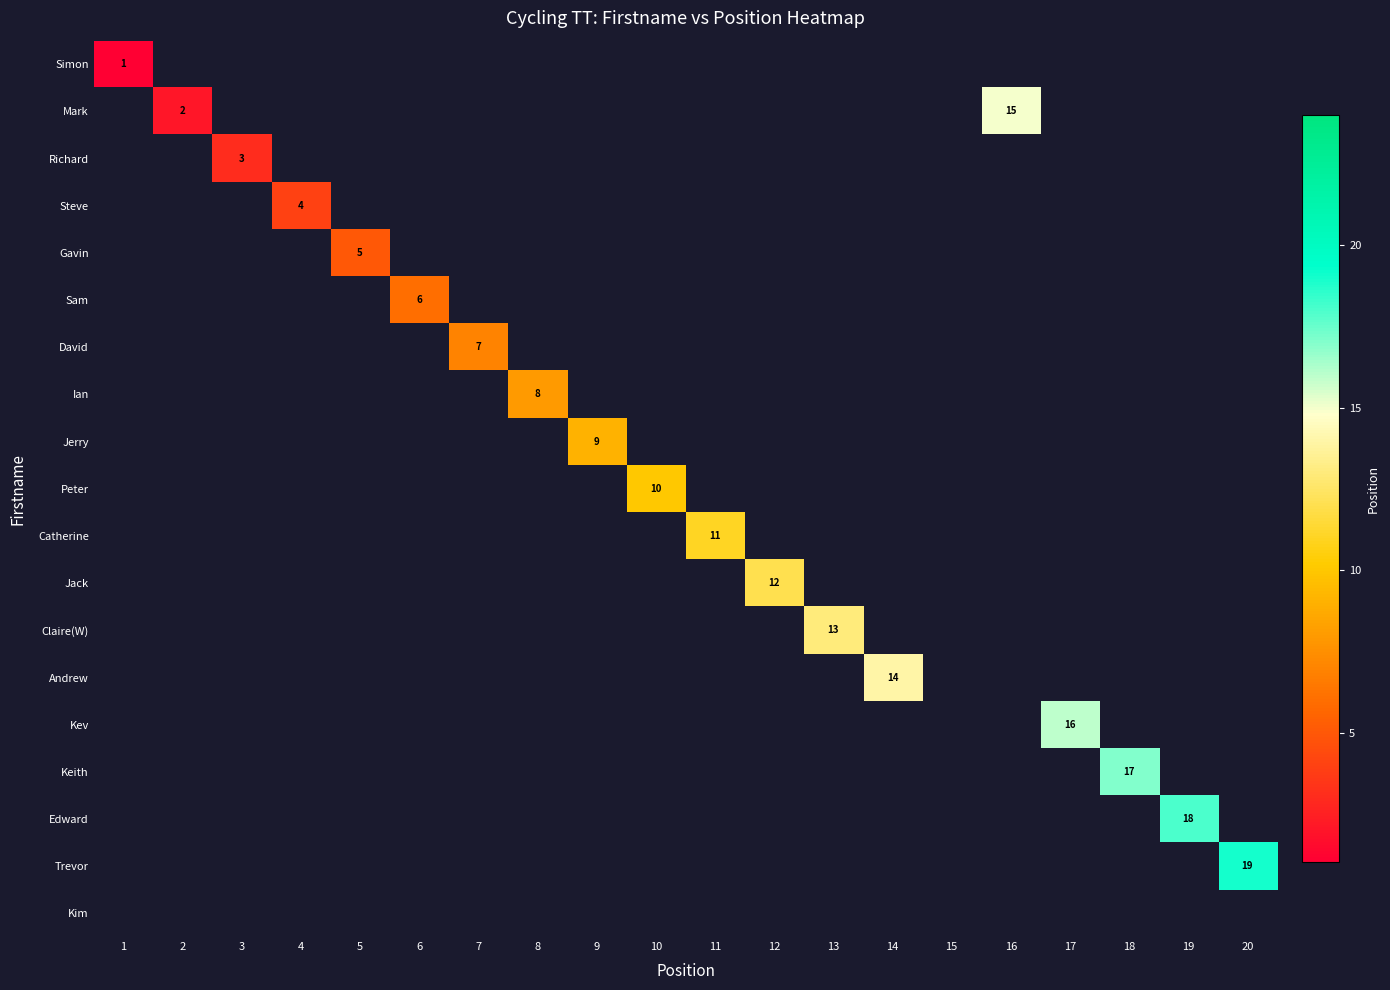

How many positive values does the Jack series have?

1